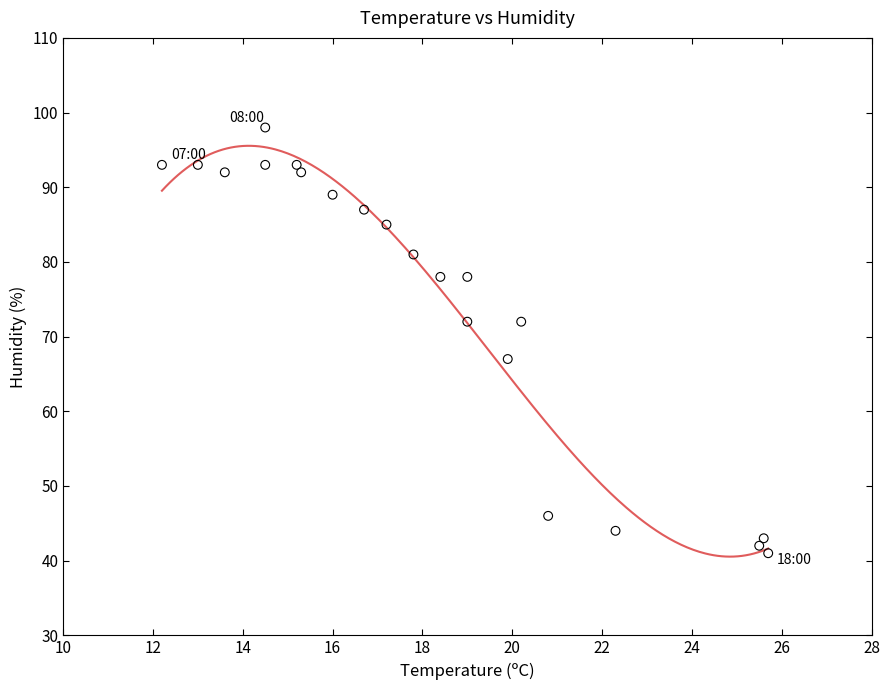

What Y value in the scatter plot is closest to 69?

67